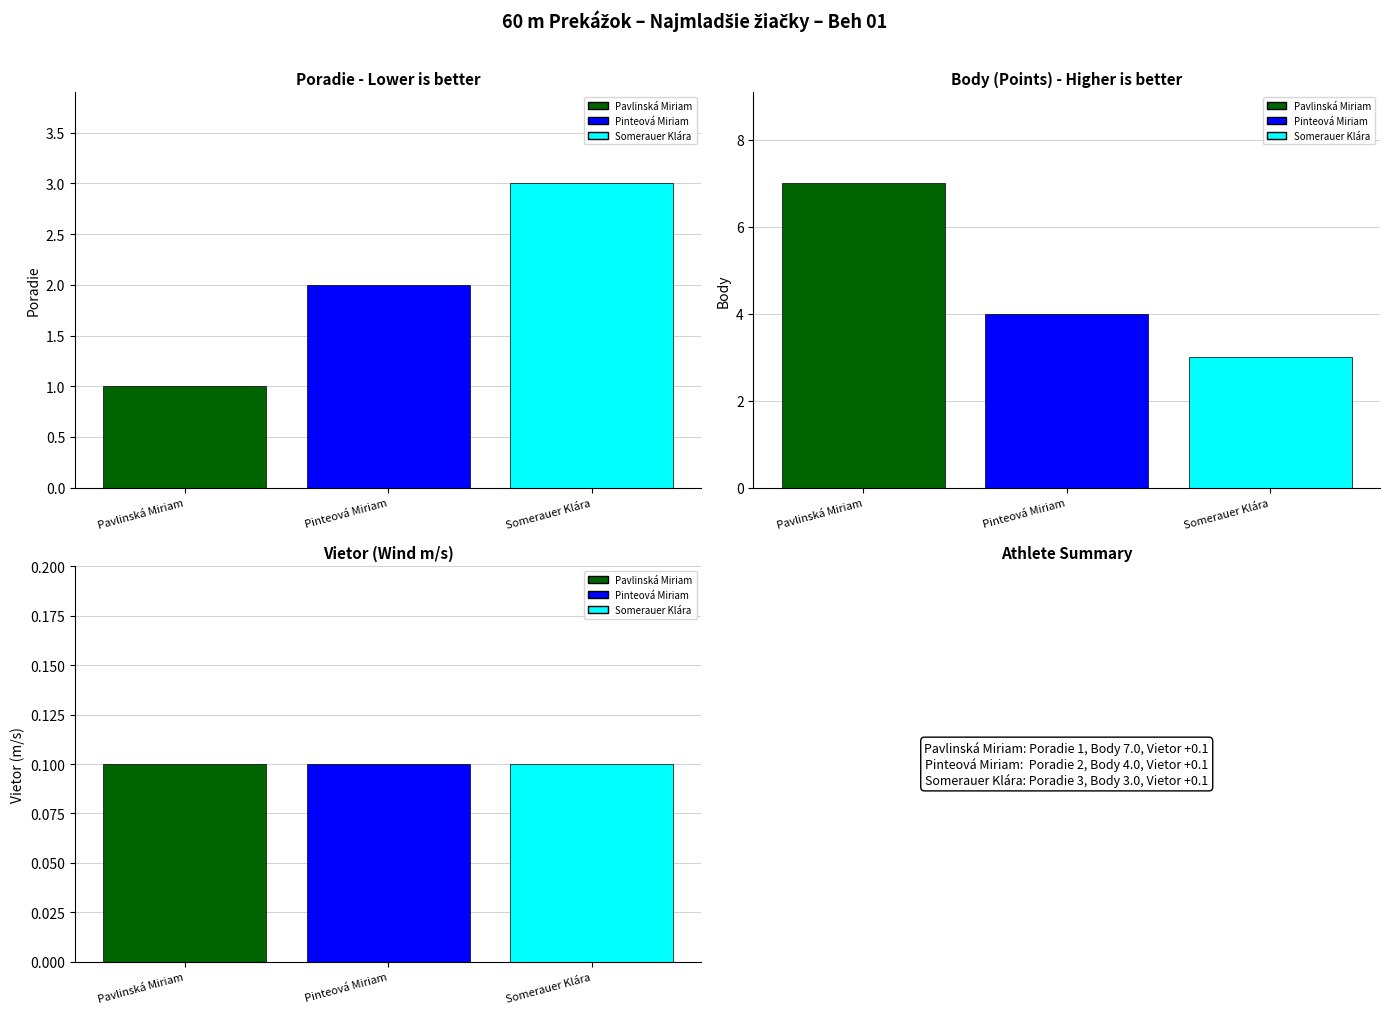

What is the label of the 3rd bar from the right?

Pavlinská Miriam